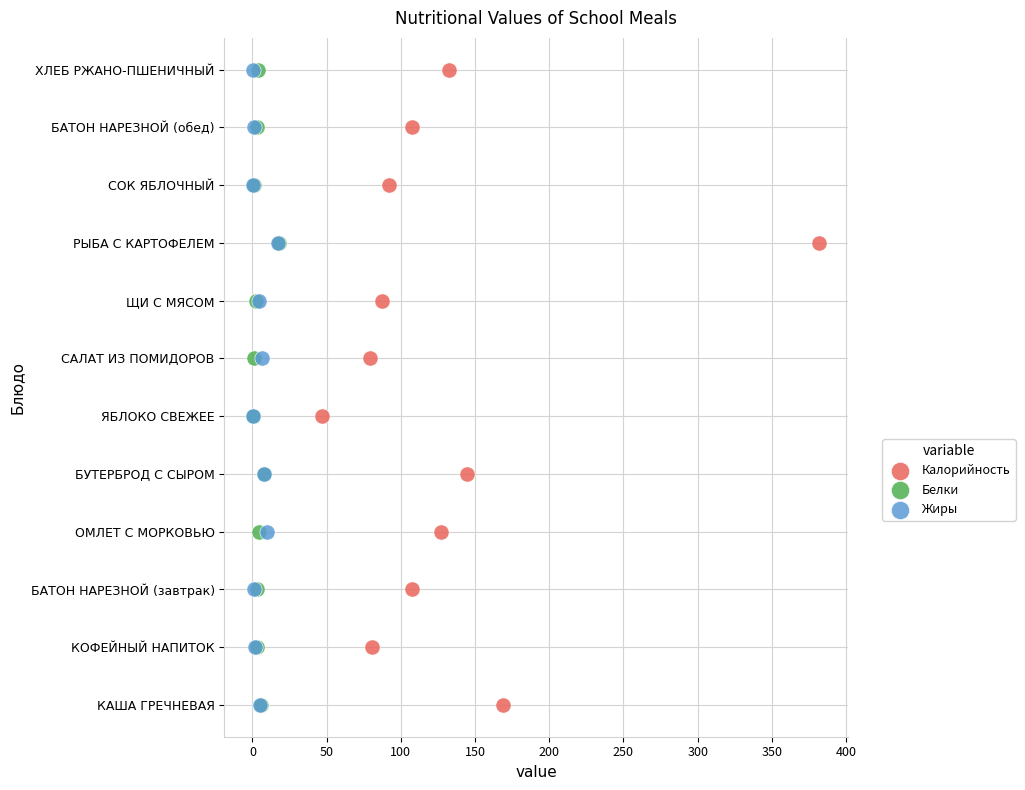

What are all the series names shown in the legend?

Калорийность, Белки, Жиры